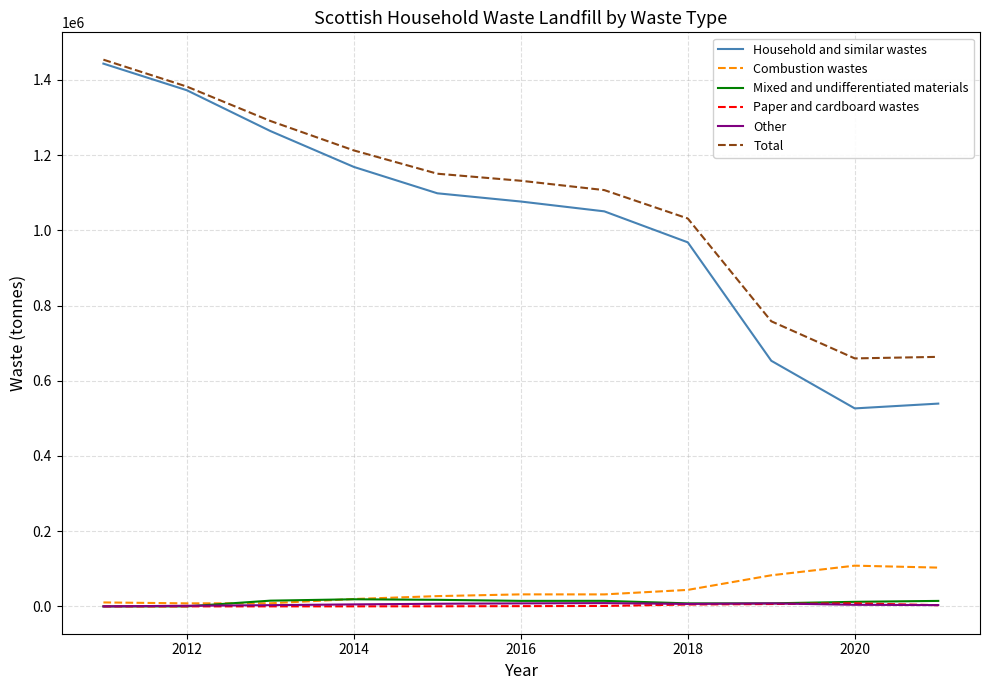

What is the lowest value of the Household and similar wastes series?

526466.0